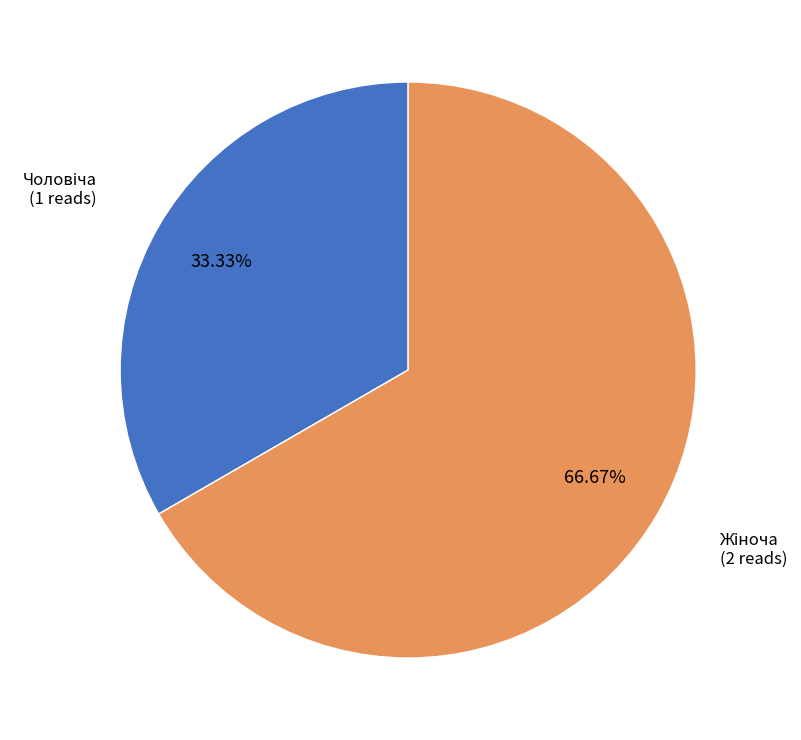

Is there a majority slice in this chart?

Yes